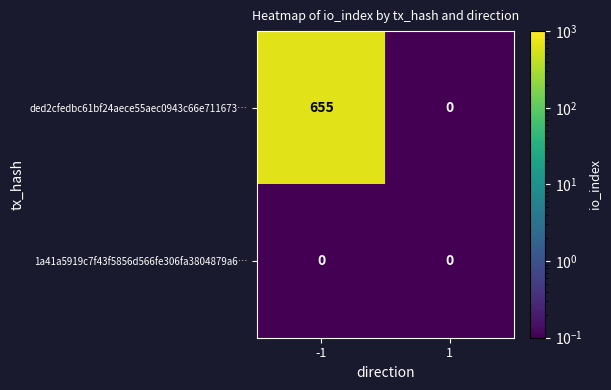

True or false: ded2cfedbc61bf24aece55aec0943c66e711673… has a value of 975 at -1.

False